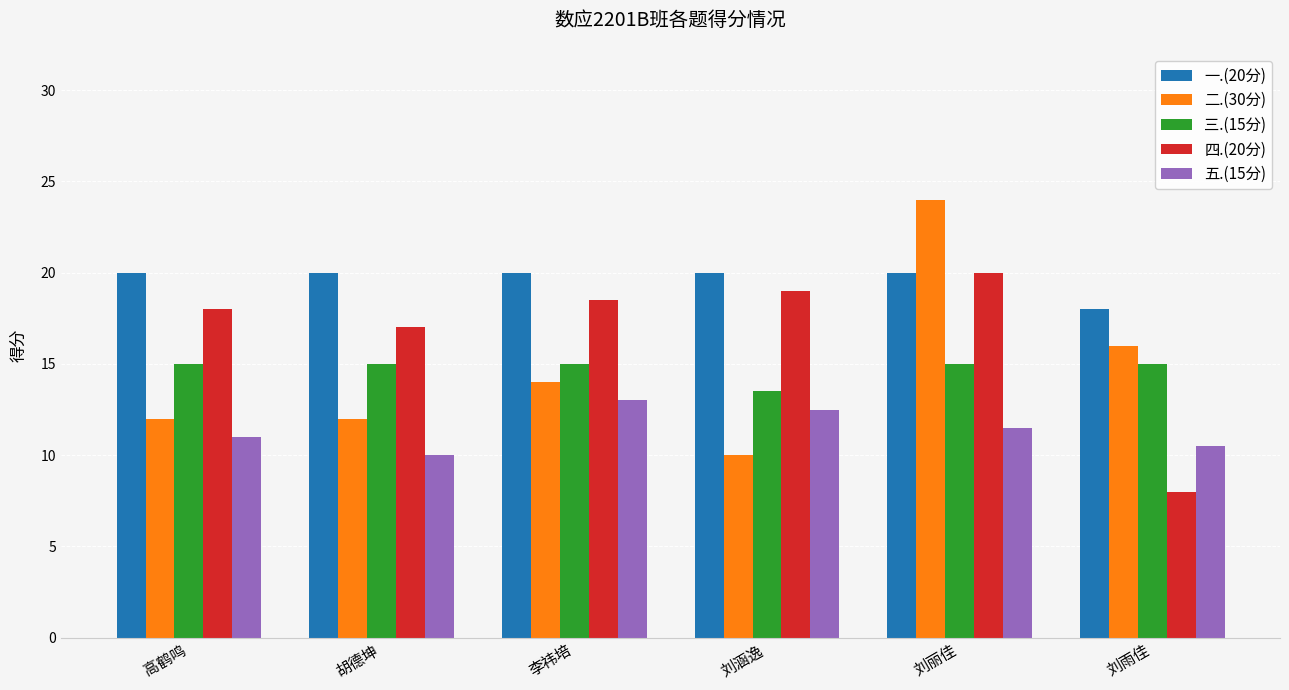

Count the 五.(15分) values in the range 10 to 12.

4